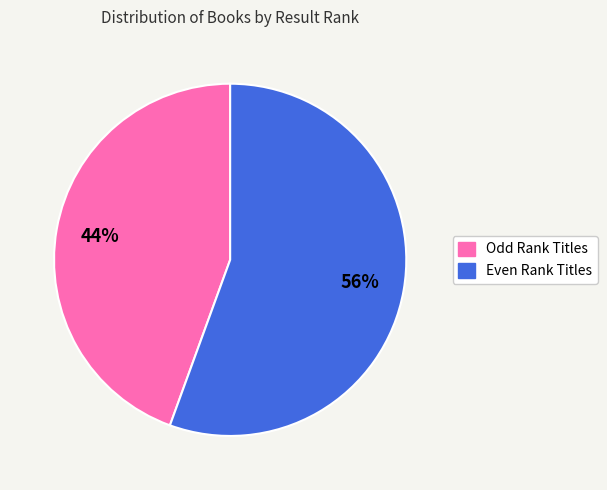

Is there a majority slice in this chart?

Yes